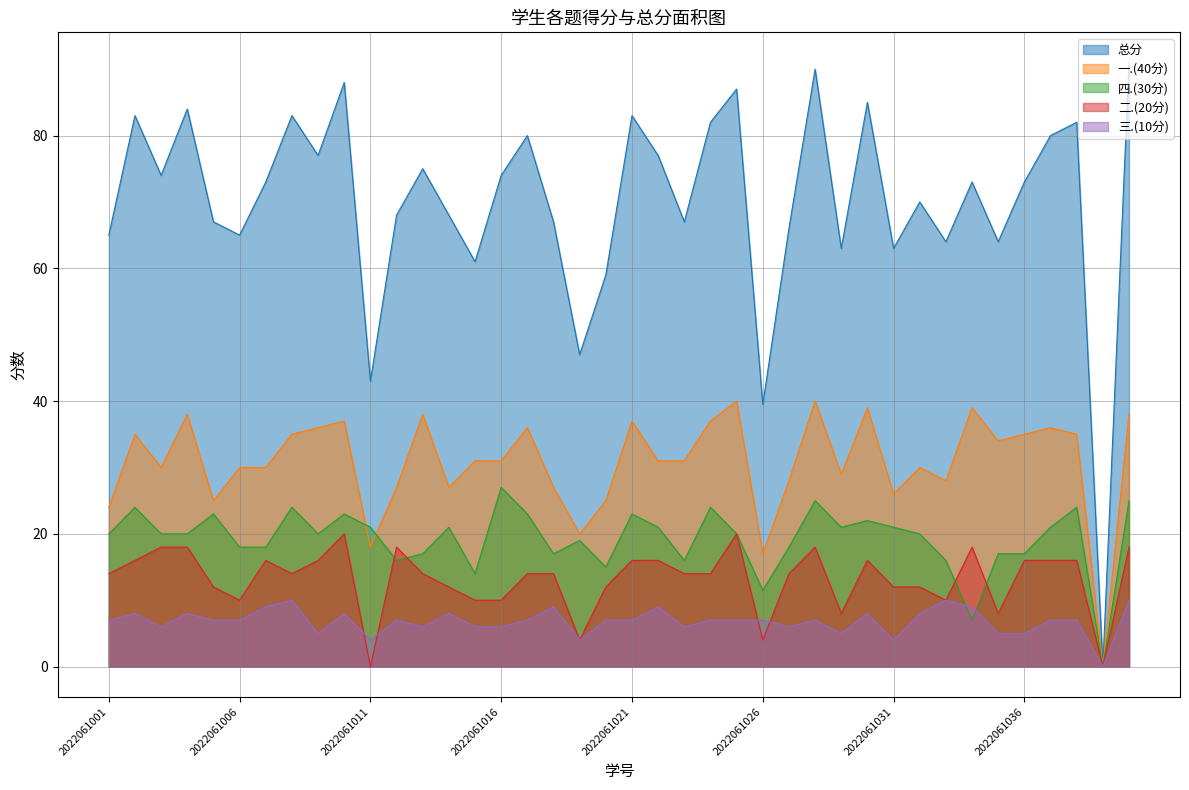

Which label corresponds to the largest value in the chart?

2022061040